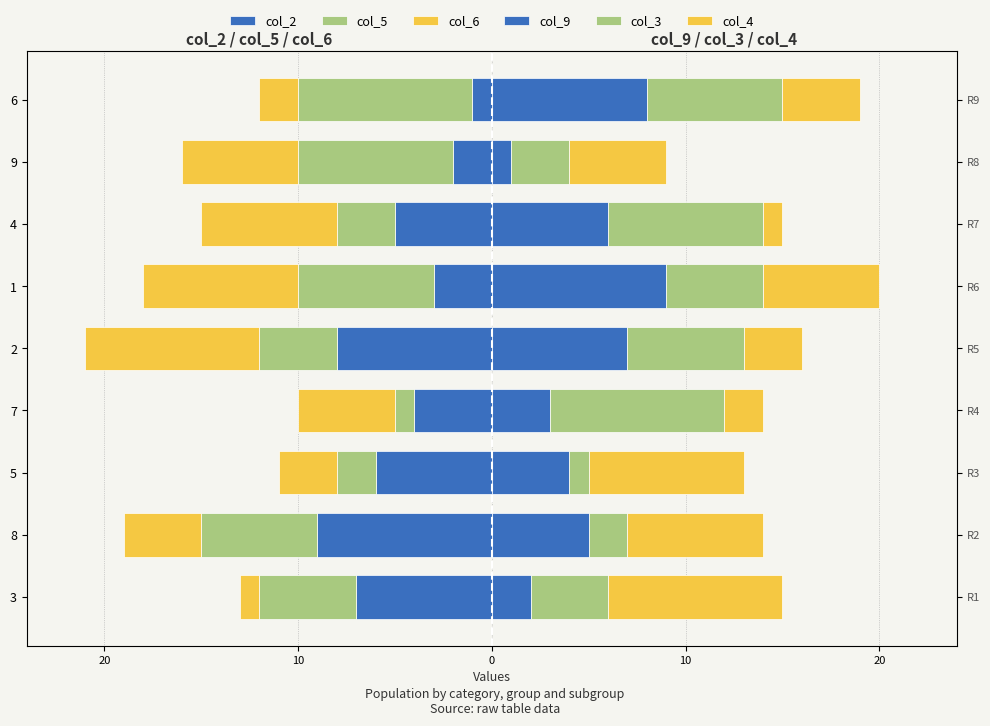

Rank the series by their maximum value, from highest to lowest.

col_9, col_3, col_4, col_2, col_5, col_6